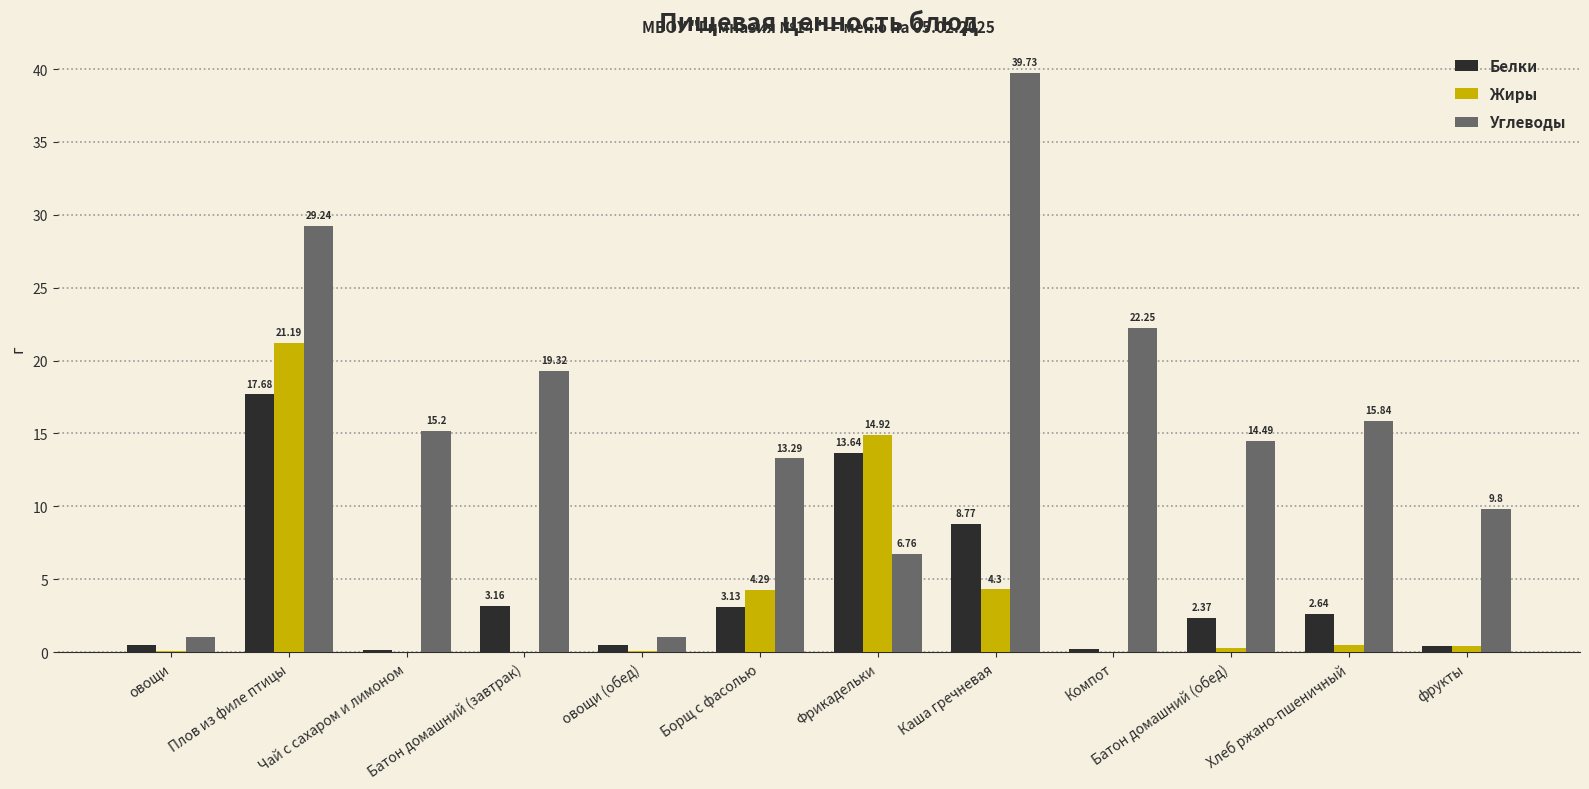

Which series has the largest total across all categories?

Углеводы